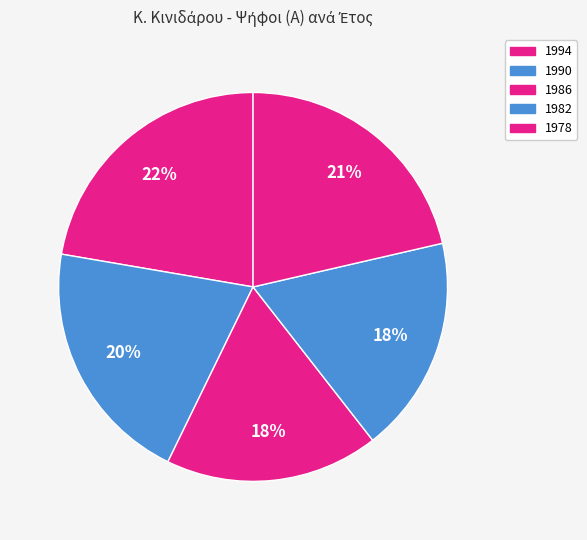

To the nearest percent, what is the average slice percentage?

20%